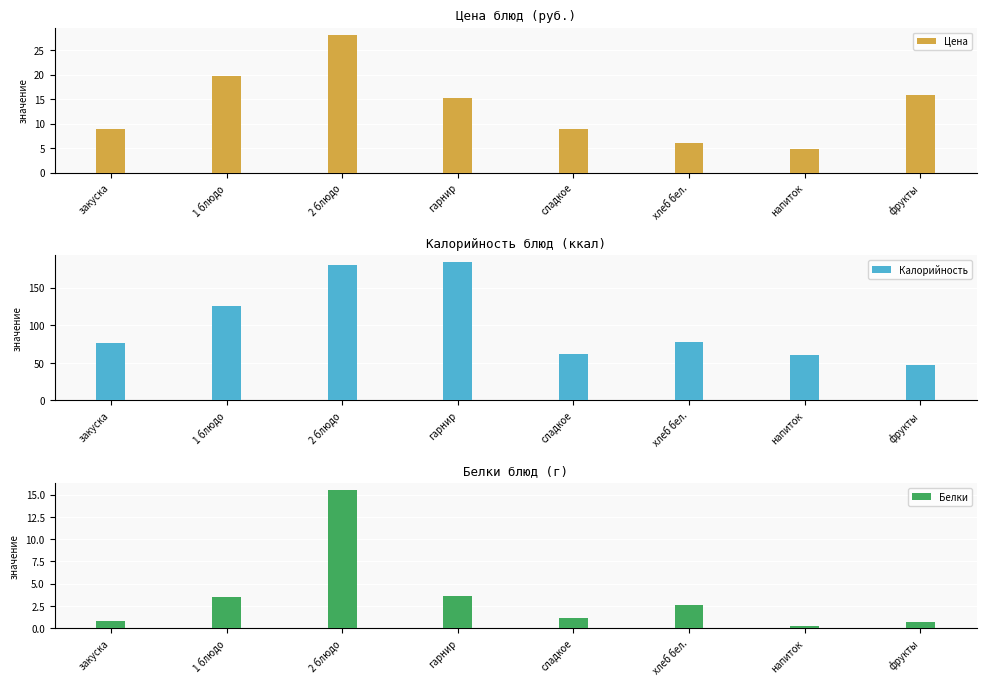

At which label does Белки reach its minimum?

напиток